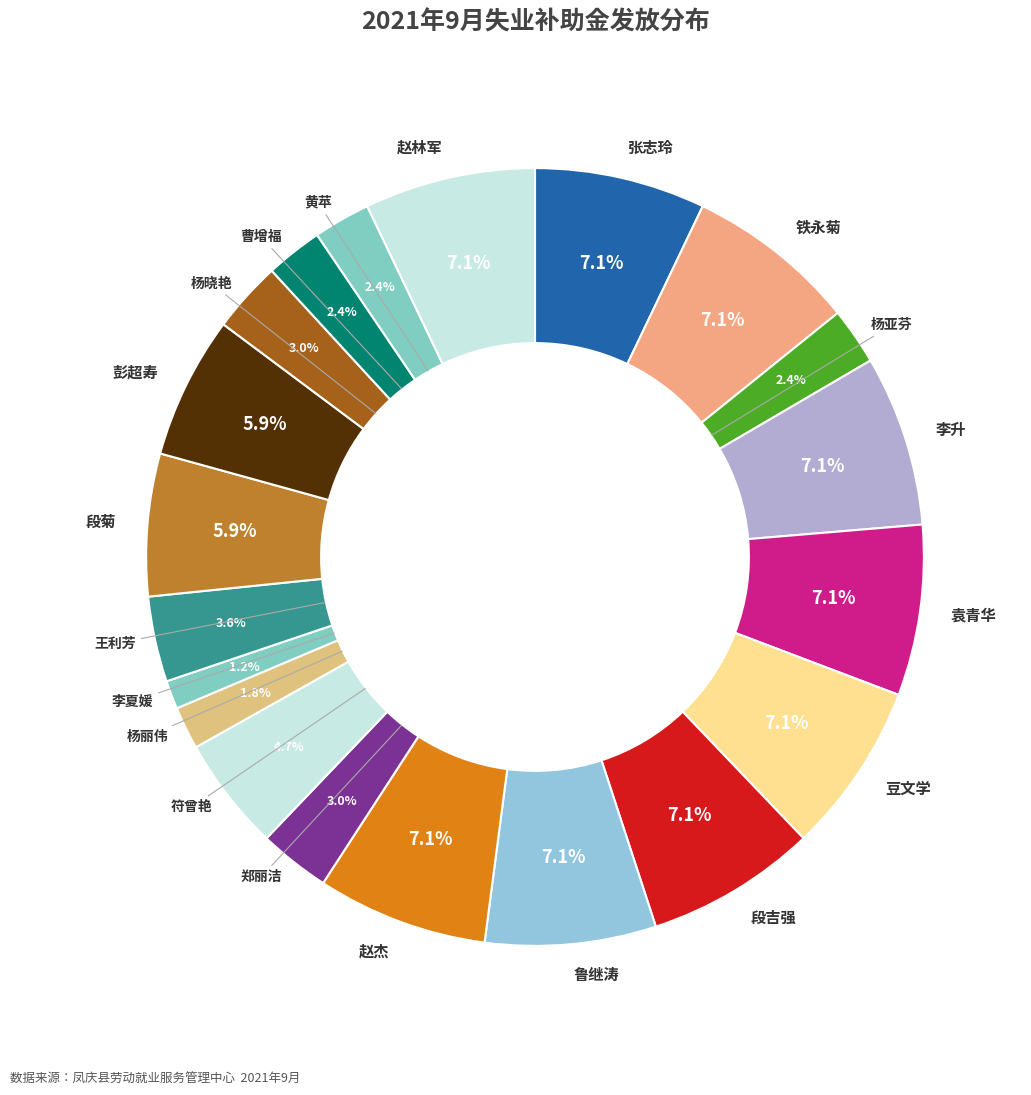

How many slices are in this pie chart?

20